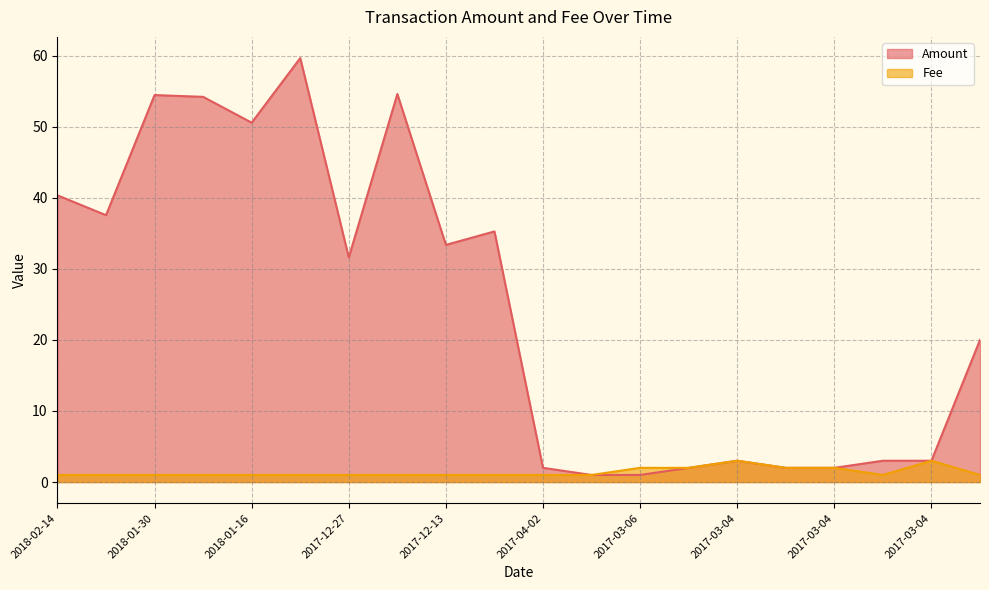

Where is Fee nearest to the value 2?

2017-03-06